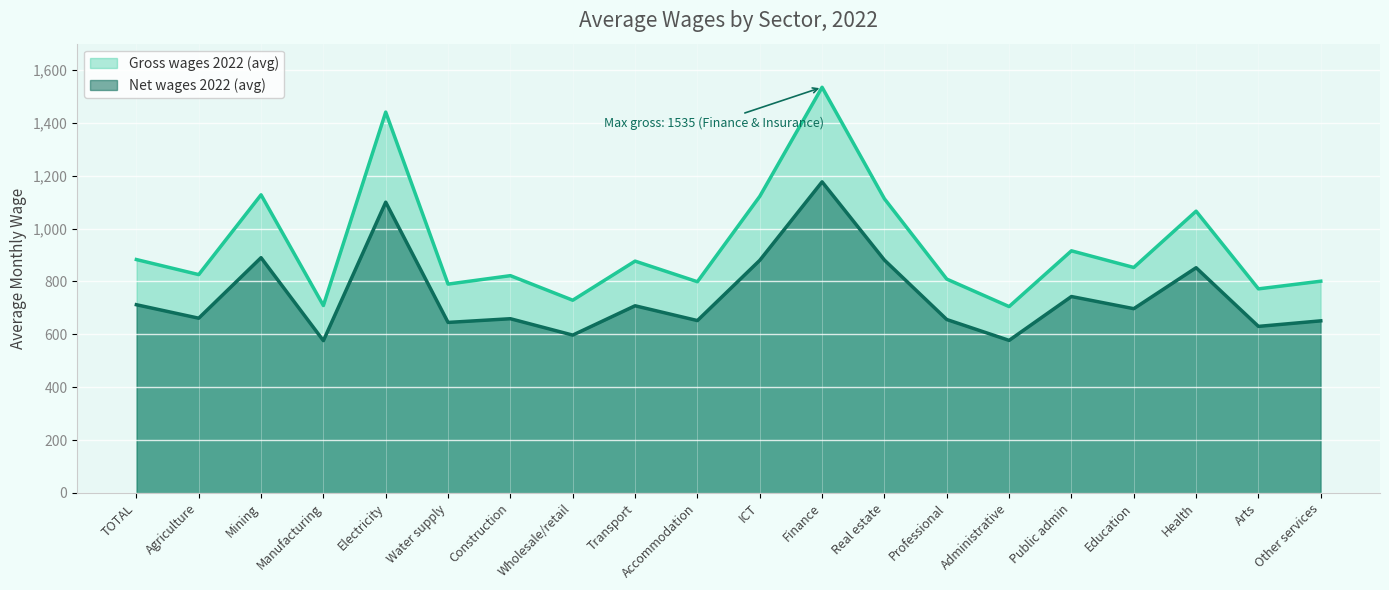

At Agriculture, list the series in order from smallest to largest.

Net wages 2022 (avg), Gross wages 2022 (avg)